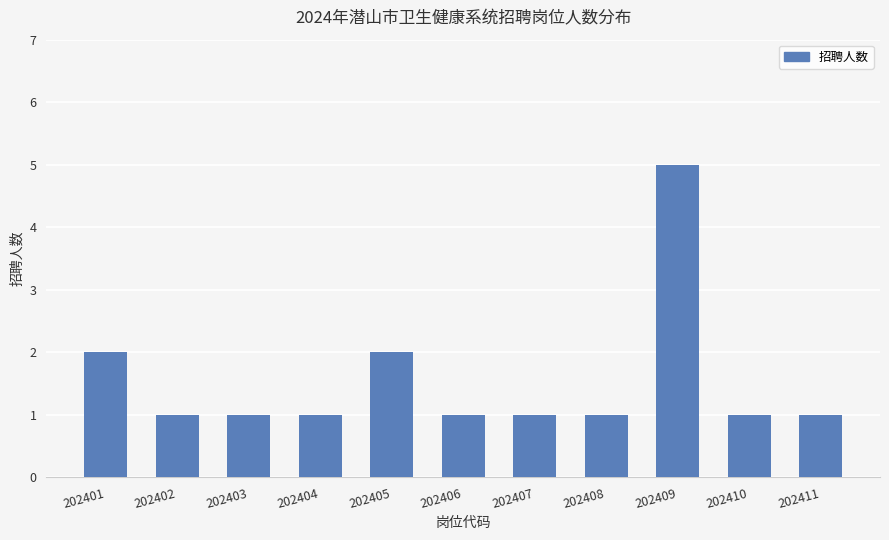

How many series are shown in this chart?

1